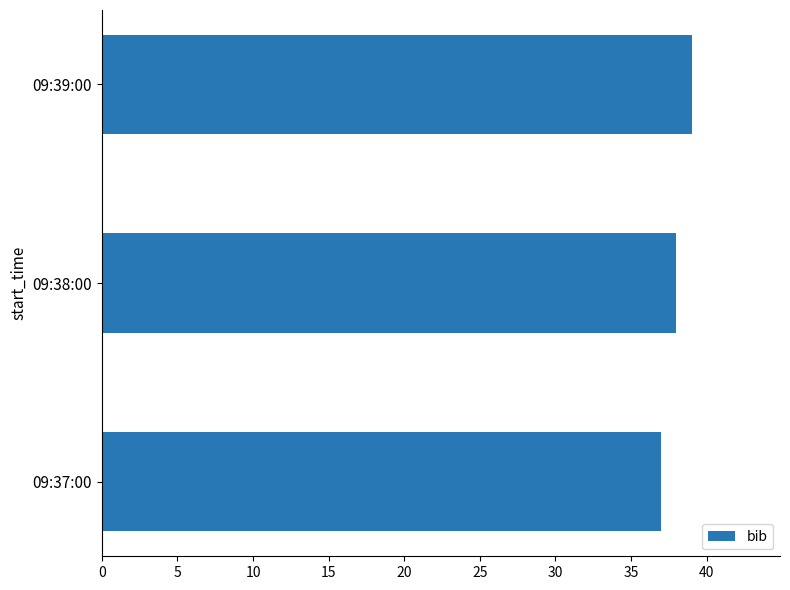

How many data points are less than 38?

1